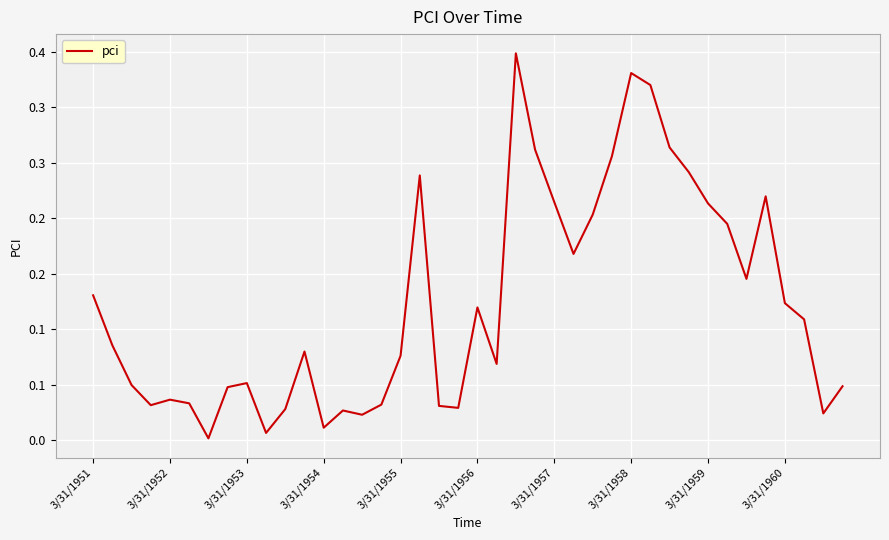

Does the chart display data point markers on the line(s)?

No